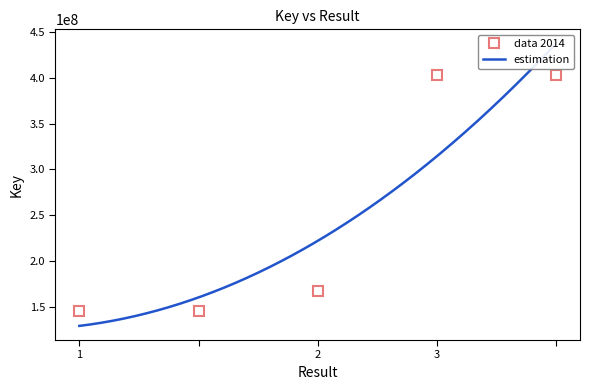

What is the sum of the values at 2 and ?

569361993